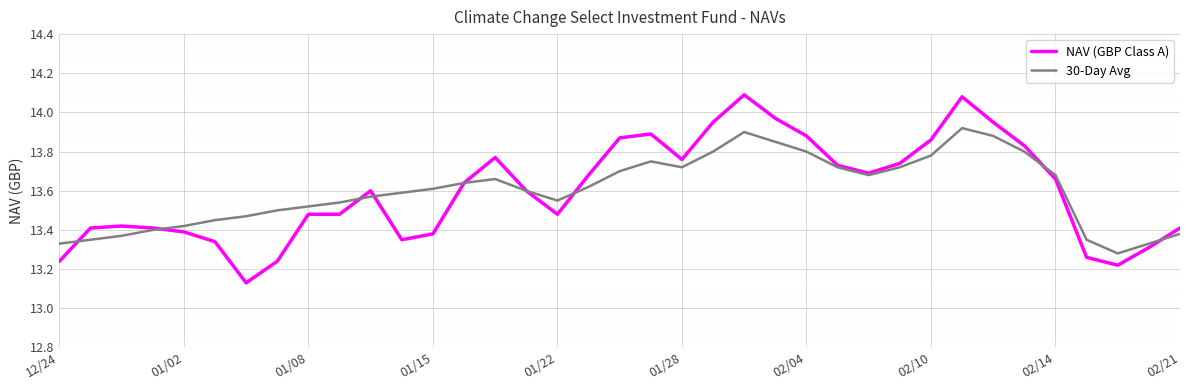

List the series in order of their peak value, lowest first.

30-Day Avg, NAV (GBP Class A)